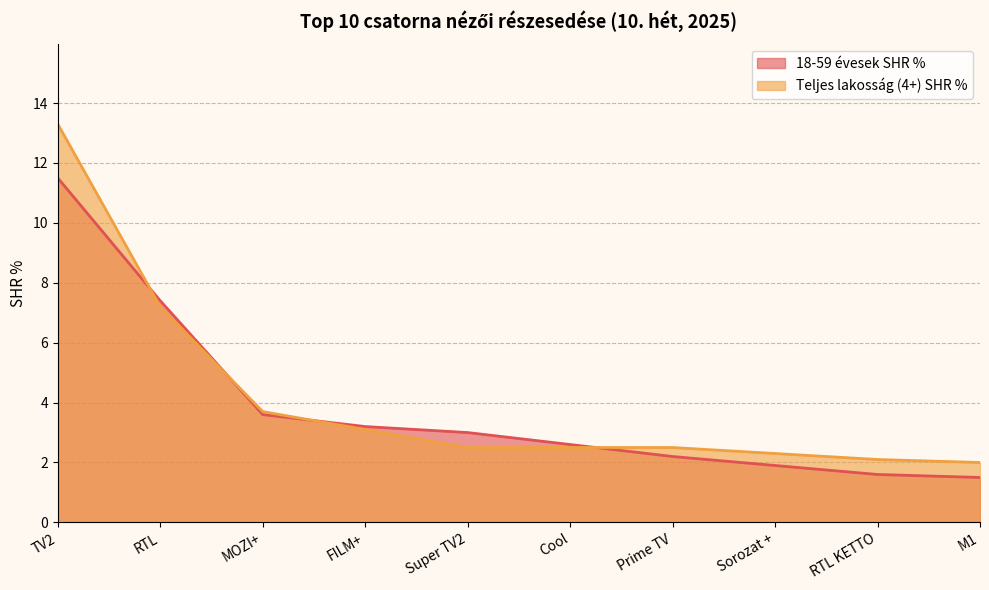

True or false: Teljes lakosság (4+) SHR % and 18-59 évesek SHR % intersect in this chart.

True